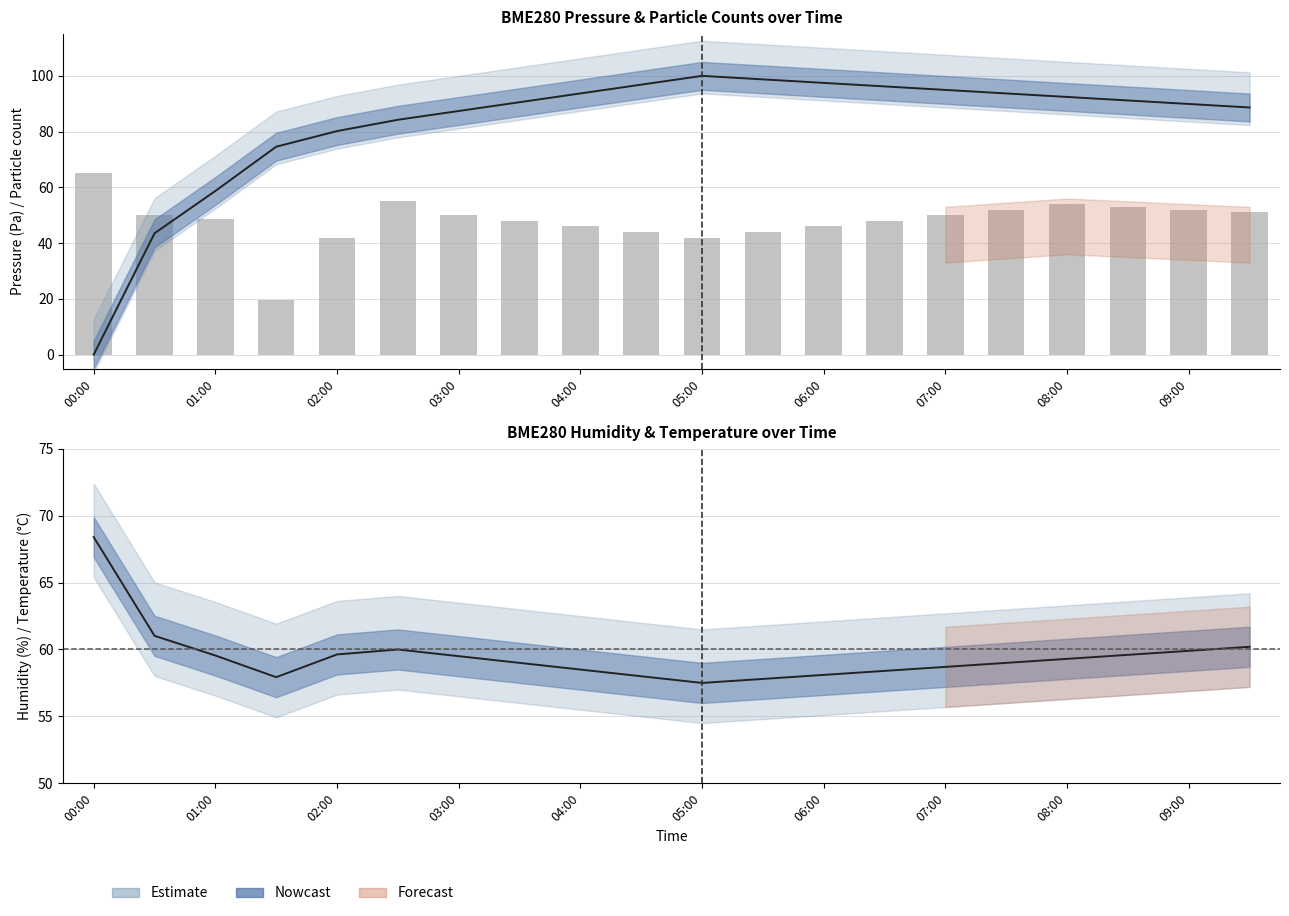

What is the change in value from 05:00 to 11?

-11.0